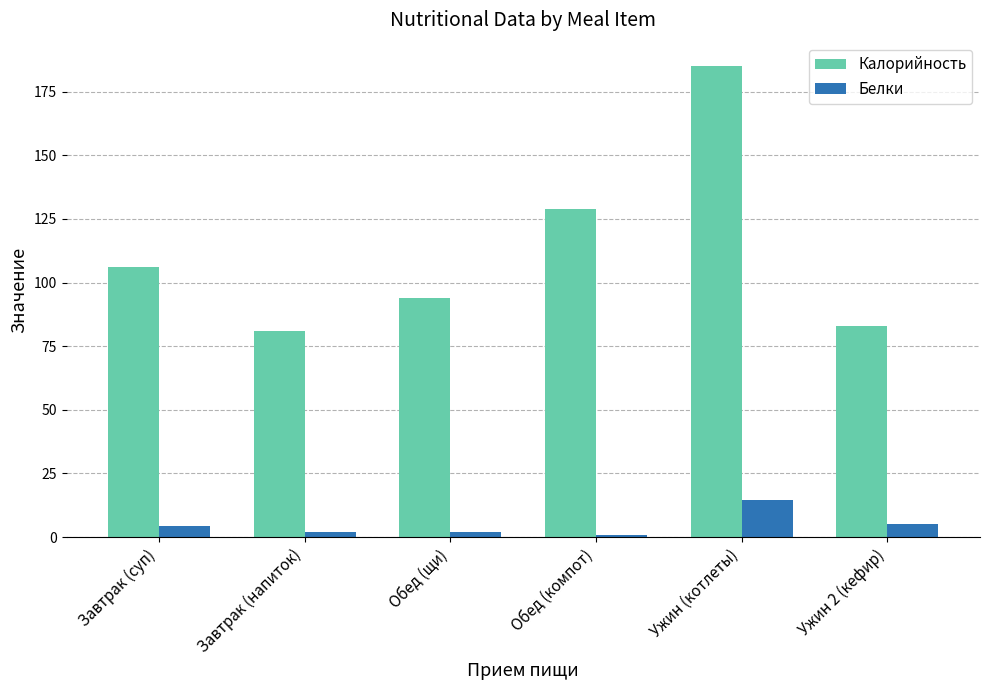

Reading right to left, extract all data points from this chart.

Калорийность: 83.0	185.0	129.0	94.0	81.0	106.0
Белки: 5.0	14.6	0.7	2.0	2.0	4.2